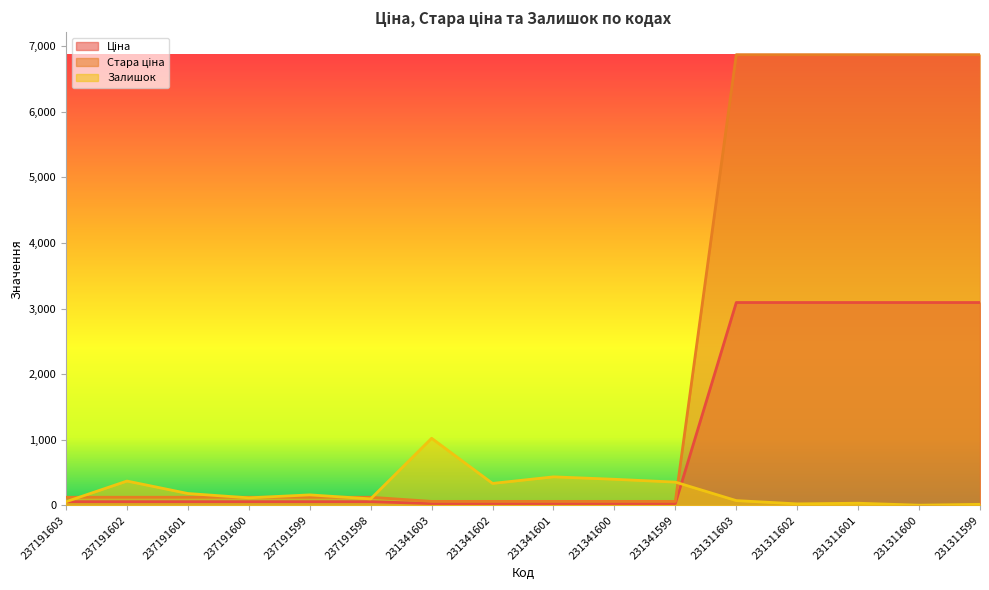

What is the difference between the second highest and second lowest values in the Стара ціна series?

6809.4